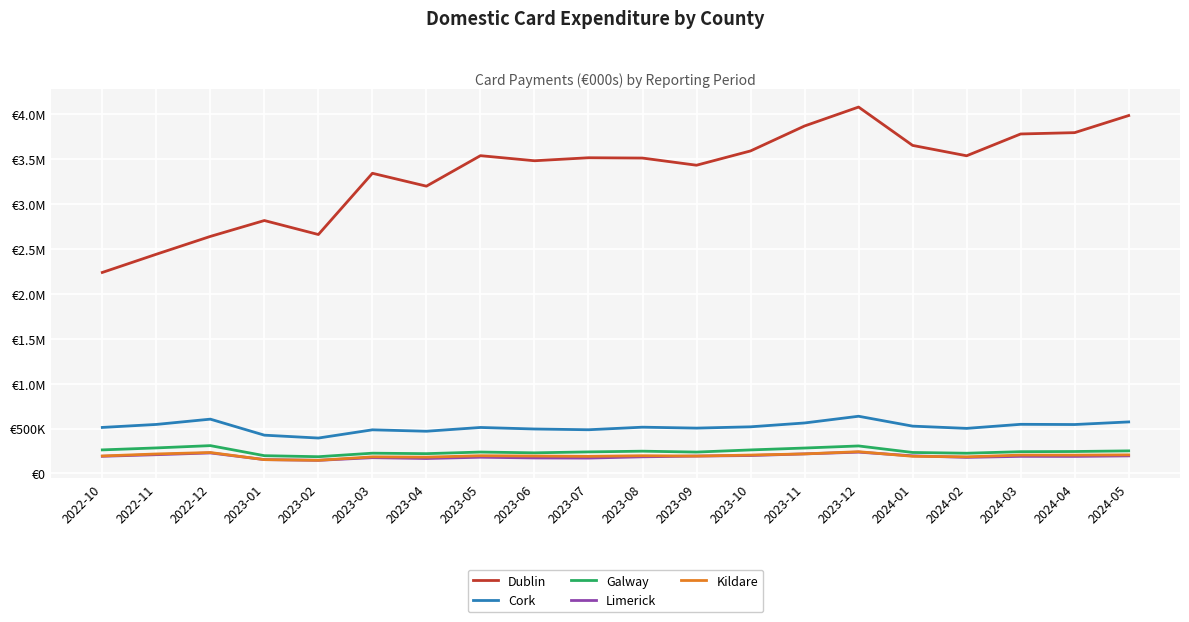

Where is Kildare nearest to the value 193977?

2022-10